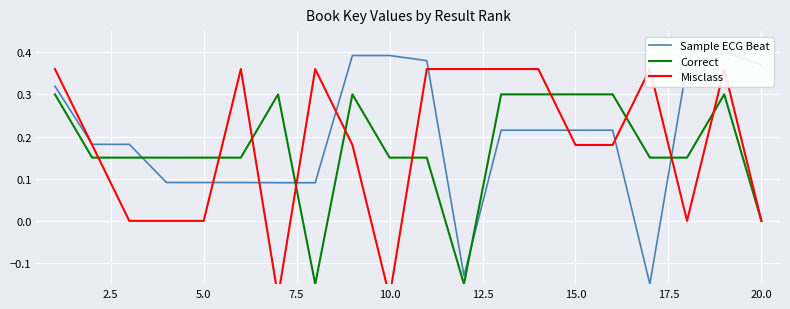

What is the highest value of the Correct series?

0.3